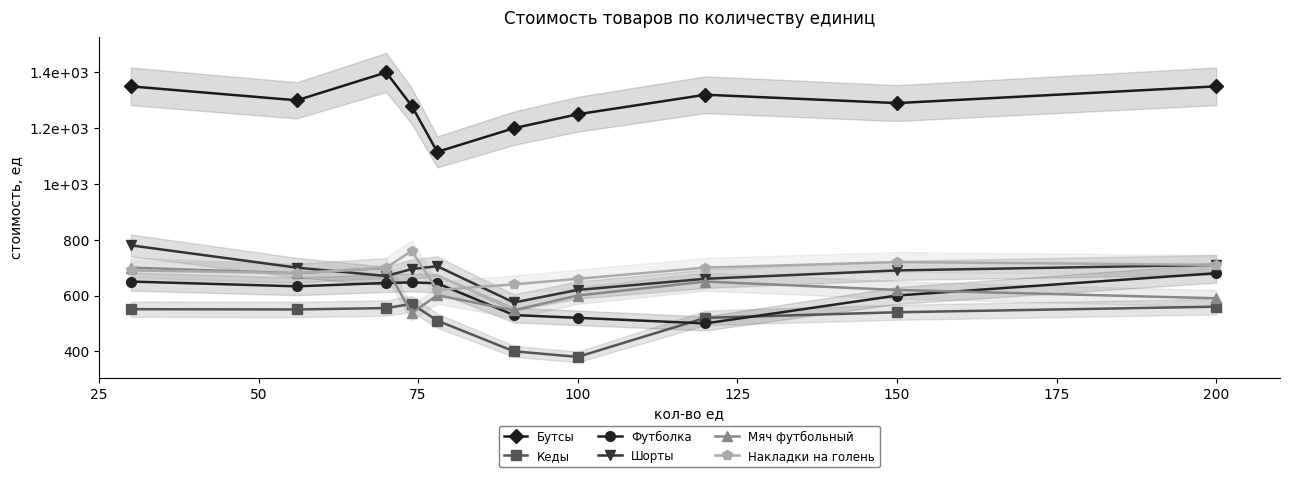

In Бутсы, how many points are higher than both neighbors (excluding endpoints)?

2